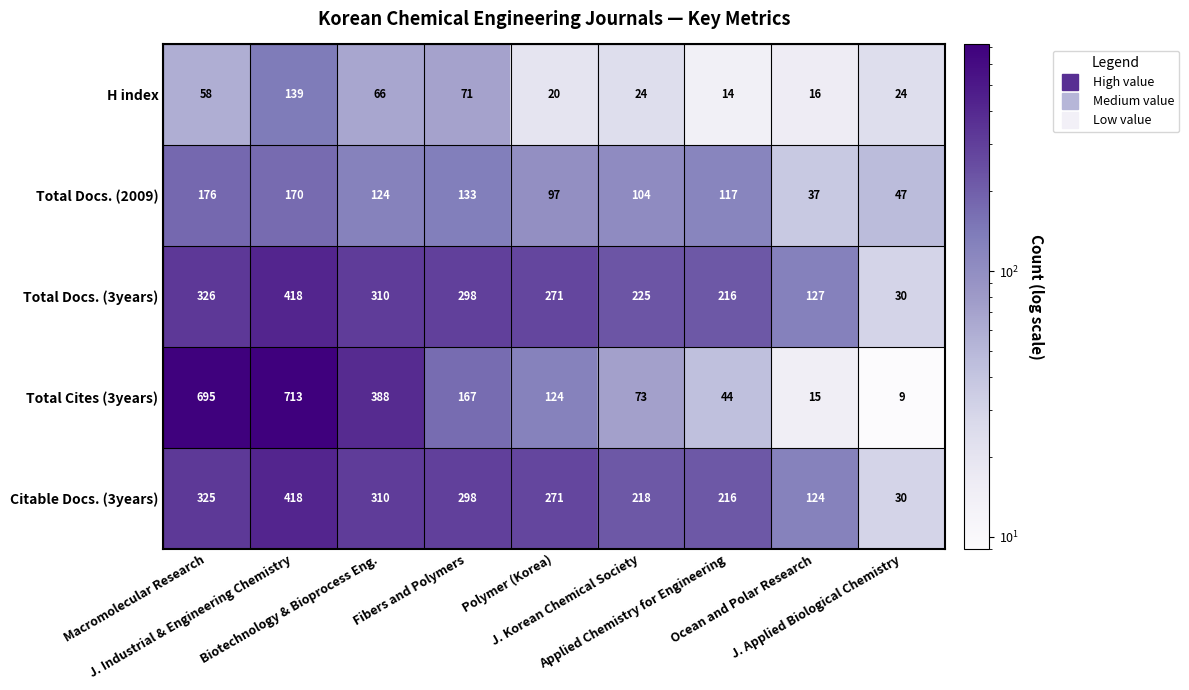

What is the greatest value displayed?

713